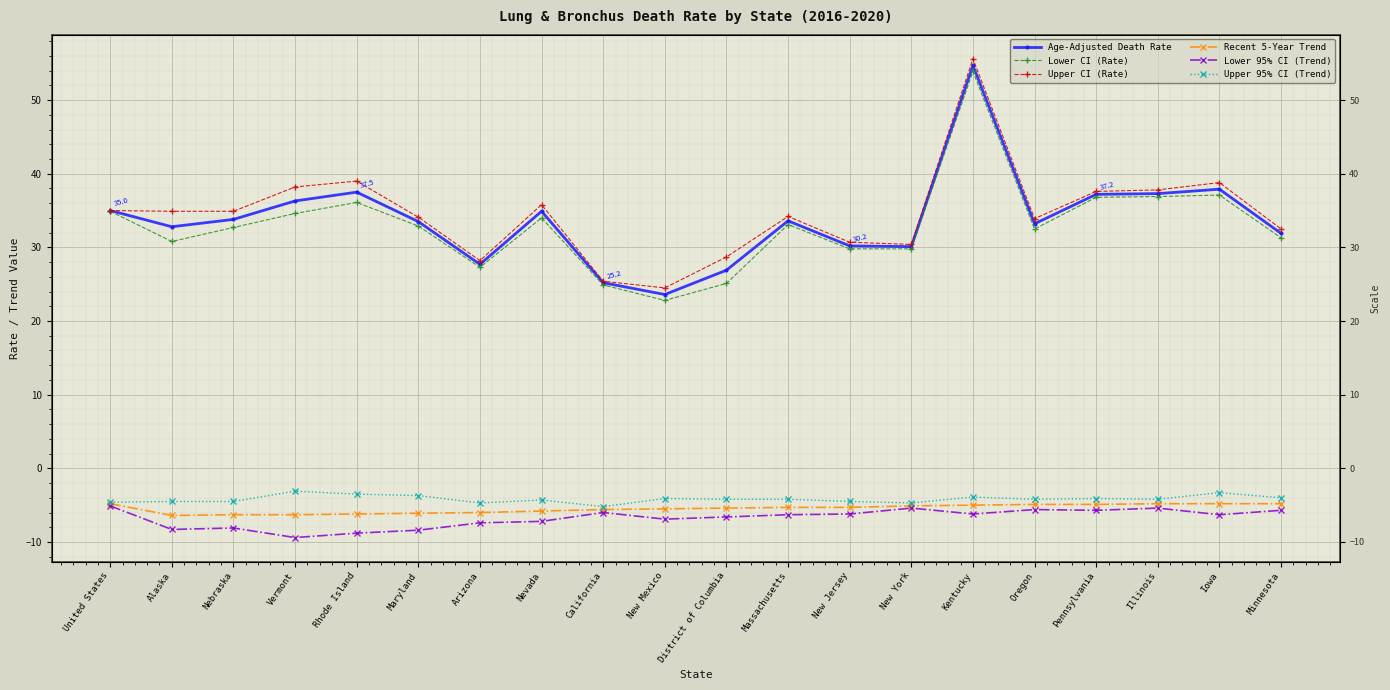

Reading left to right, transcribe all the data shown in this chart.

Age-Adjusted Death Rate: 35.0	32.8	33.8	36.3	37.5	33.5	27.7	34.9	25.2	23.6	26.9	33.6	30.2	30.1	54.7	33.2	37.2	37.3	37.9	31.9
Lower CI (Rate): 34.9	30.8	32.7	34.6	36.1	32.9	27.3	34.0	24.9	22.8	25.1	33.1	29.8	29.8	53.9	32.5	36.8	36.9	37.1	31.3
Upper CI (Rate): 35.0	34.9	34.9	38.2	39.0	34.1	28.2	35.8	25.4	24.5	28.7	34.2	30.7	30.4	55.6	33.9	37.6	37.8	38.8	32.5
Recent 5-Year Trend: -4.8	-6.4	-6.3	-6.3	-6.2	-6.1	-6.0	-5.8	-5.6	-5.5	-5.4	-5.3	-5.3	-5.1	-5.0	-4.9	-4.9	-4.8	-4.8	-4.8
Lower 95% CI (Trend): -5.1	-8.3	-8.1	-9.4	-8.8	-8.4	-7.4	-7.2	-6.0	-6.9	-6.6	-6.3	-6.2	-5.4	-6.2	-5.6	-5.7	-5.4	-6.3	-5.7
Upper 95% CI (Trend): -4.6	-4.5	-4.5	-3.1	-3.5	-3.7	-4.7	-4.3	-5.2	-4.1	-4.2	-4.2	-4.5	-4.7	-3.9	-4.2	-4.1	-4.2	-3.3	-4.0